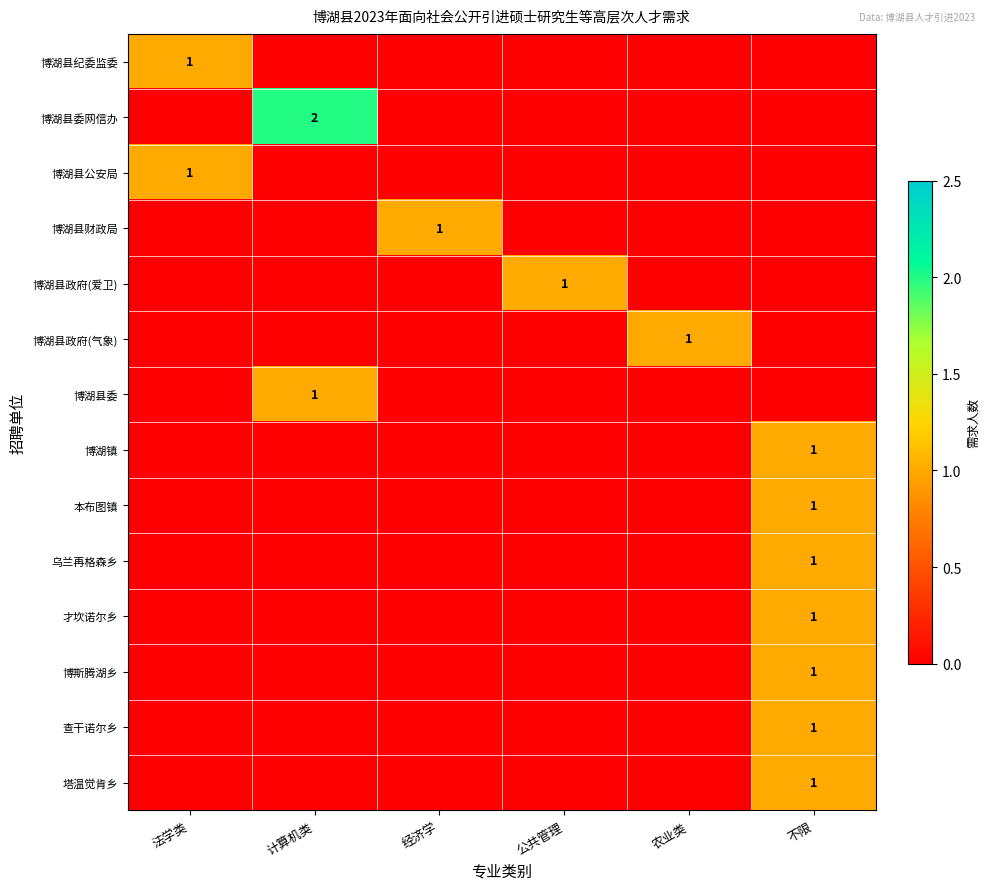

The value of 博湖县委网信办 at 计算机类 is 1. True or false?

False